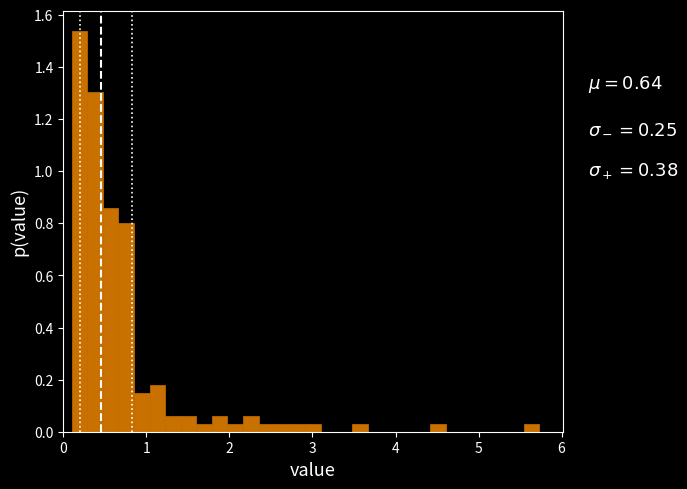

Read against the x-axis, roughly where is the centre of the tallest bar?

0.2